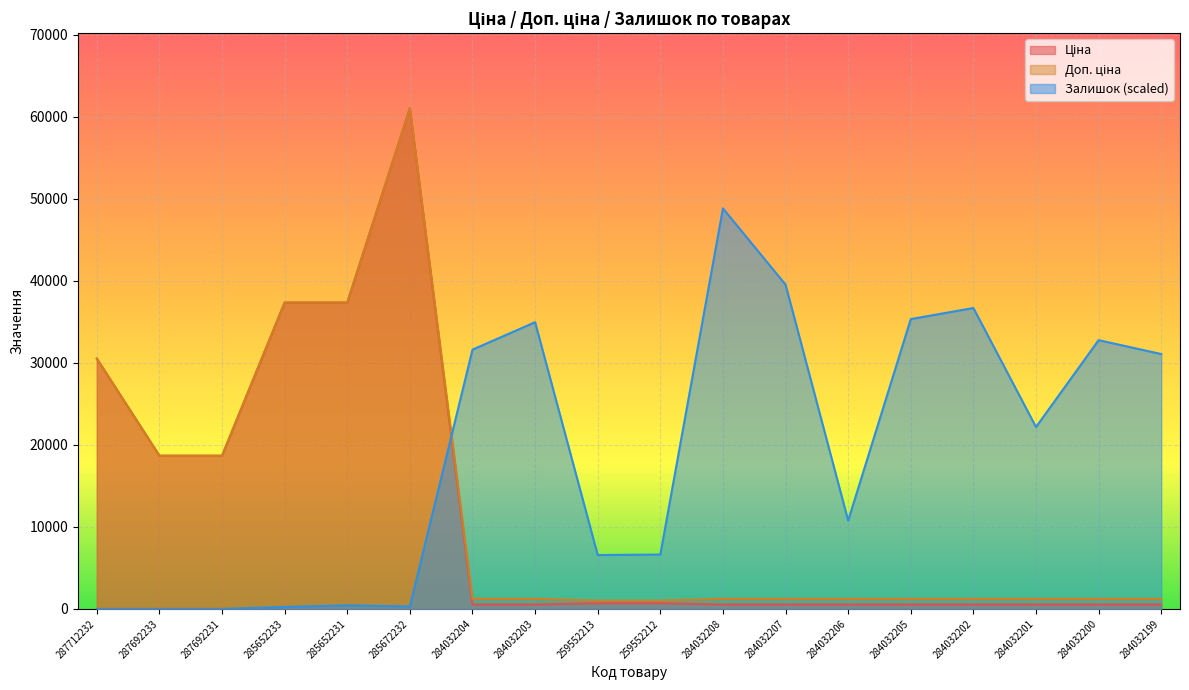

How many data points in Залишок are less than 22170?

9